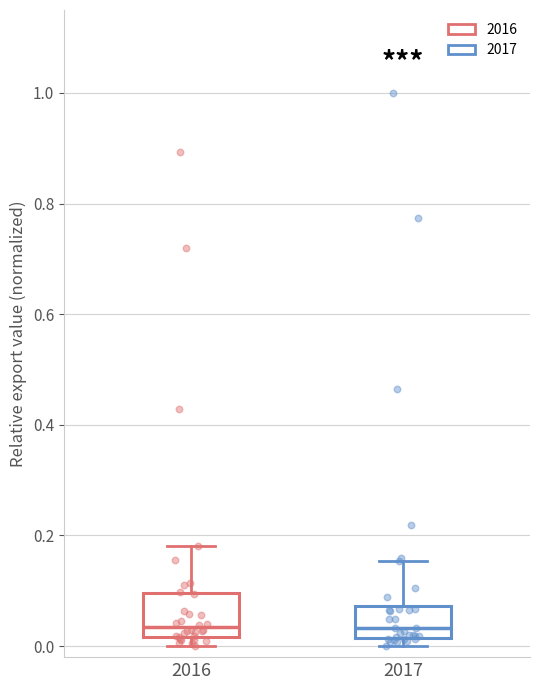

Where does the median line of the box at x = 2016 sit on the y-axis? The values are not printed on the chart, so give them approximately, as read against the axis.

0.04